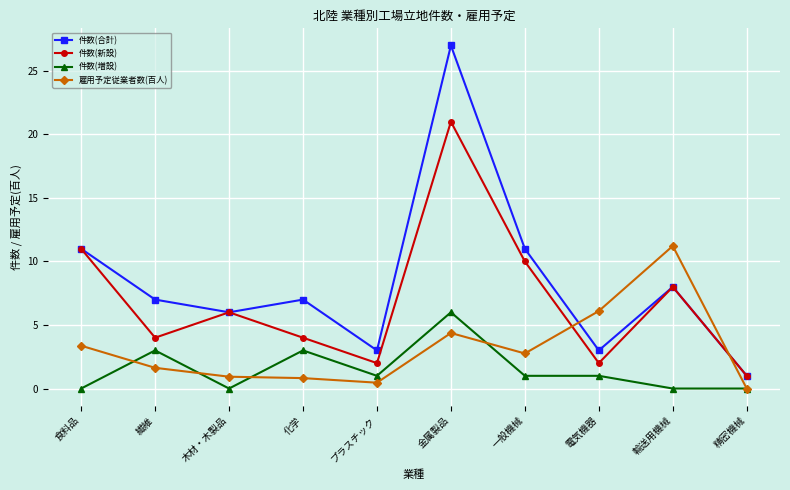

Which series has the widest spread of values?

件数(合計)